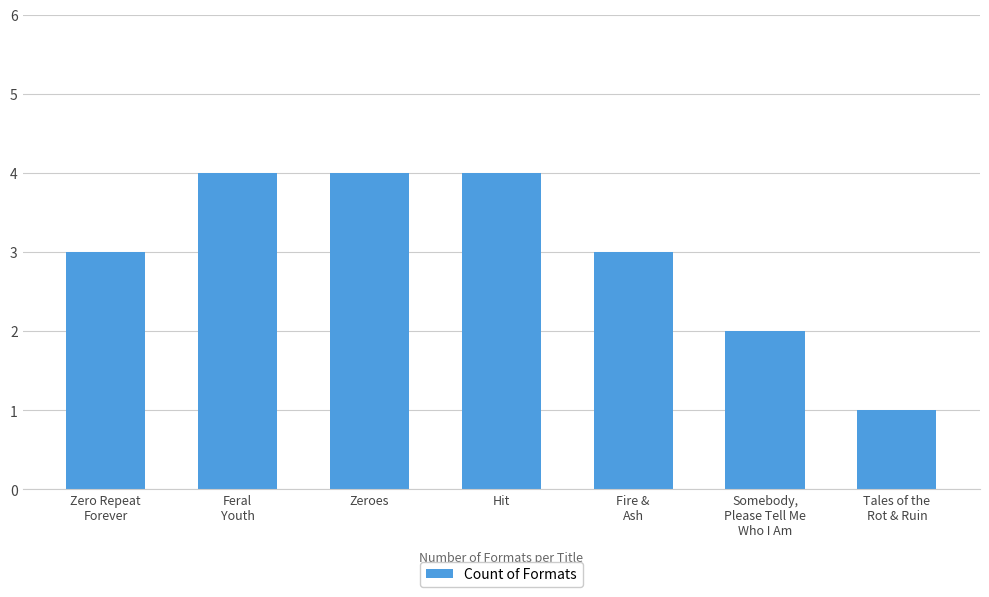

What is the average value?

3